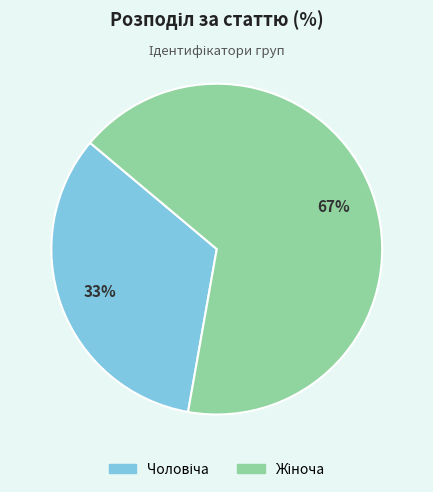

To the nearest percent, what is the average slice percentage?

50%